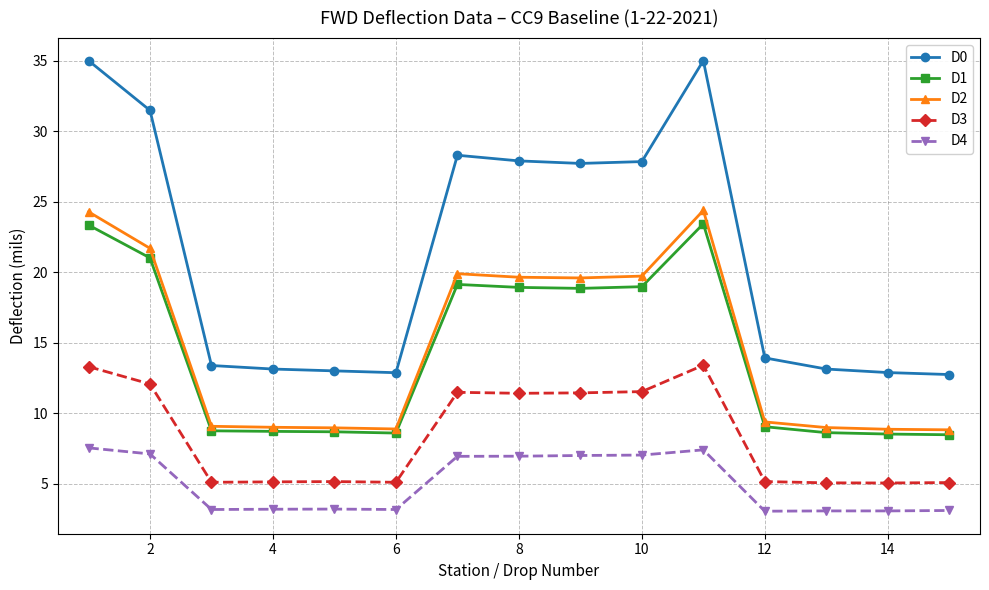

What is the value of the D1 point at the 4th from the left?

8.7